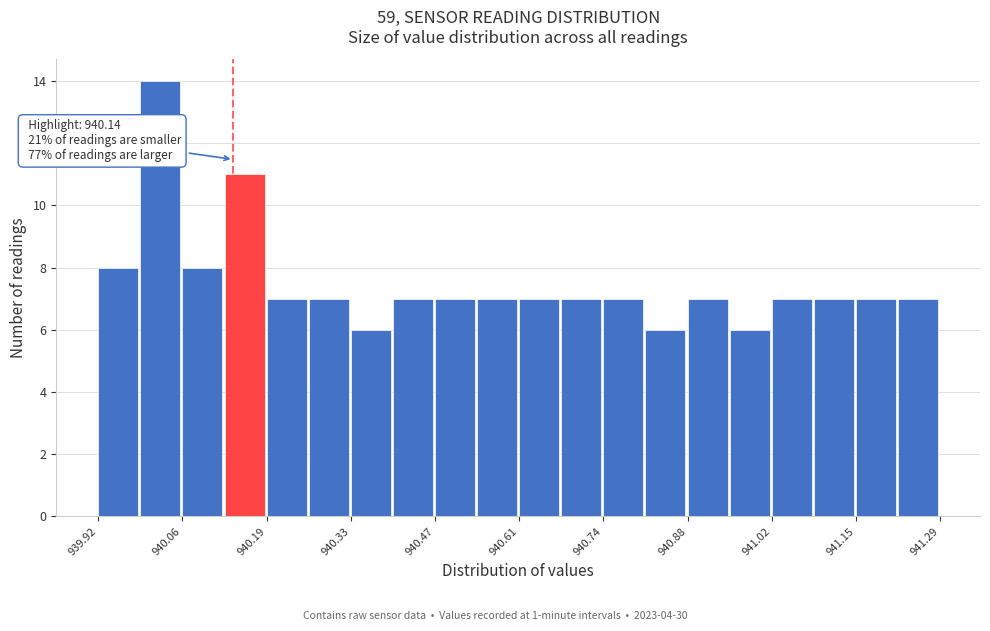

Around what value on the x-axis is the tallest bar? Give the approximate position of its centre, as read against the axis.

940.02